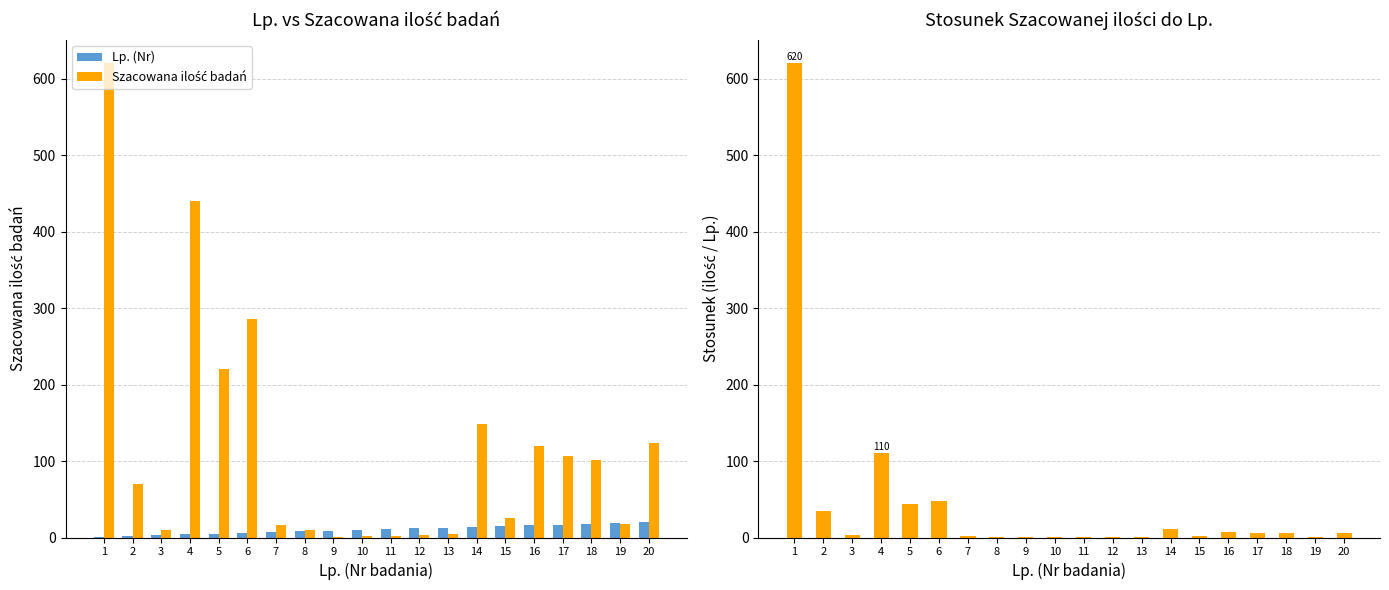

What is the total value across all series at 6?

339.7